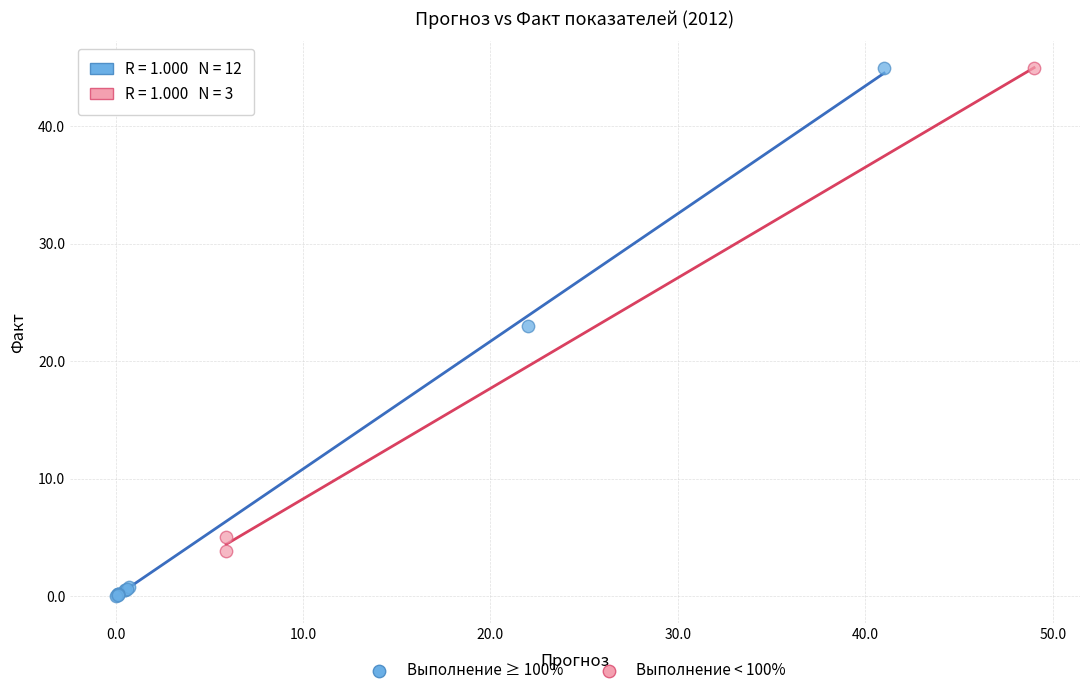

Which series reaches the minimum Y coordinate?

Выполнение ≥ 100%